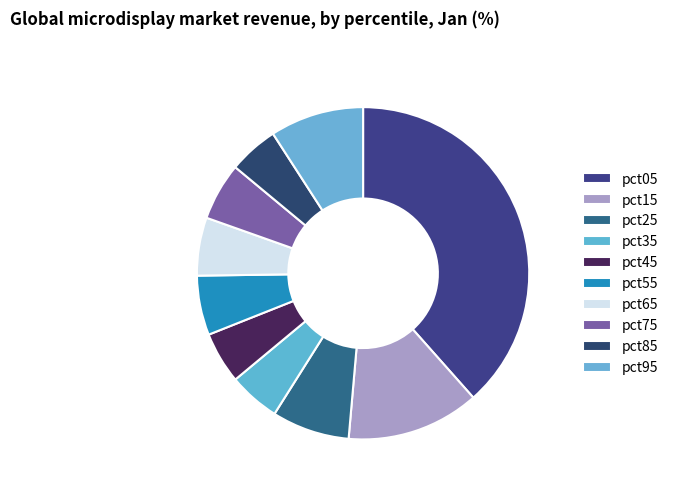

Is there a majority slice in this chart?

No